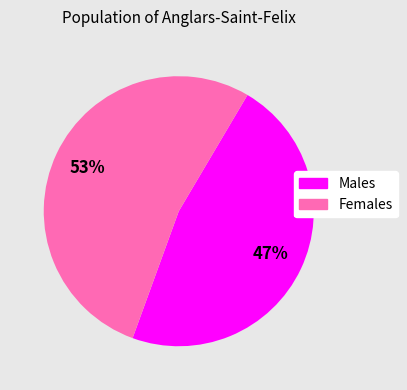

To the nearest percent, what is the difference between the largest and smallest slice percentages?

6%